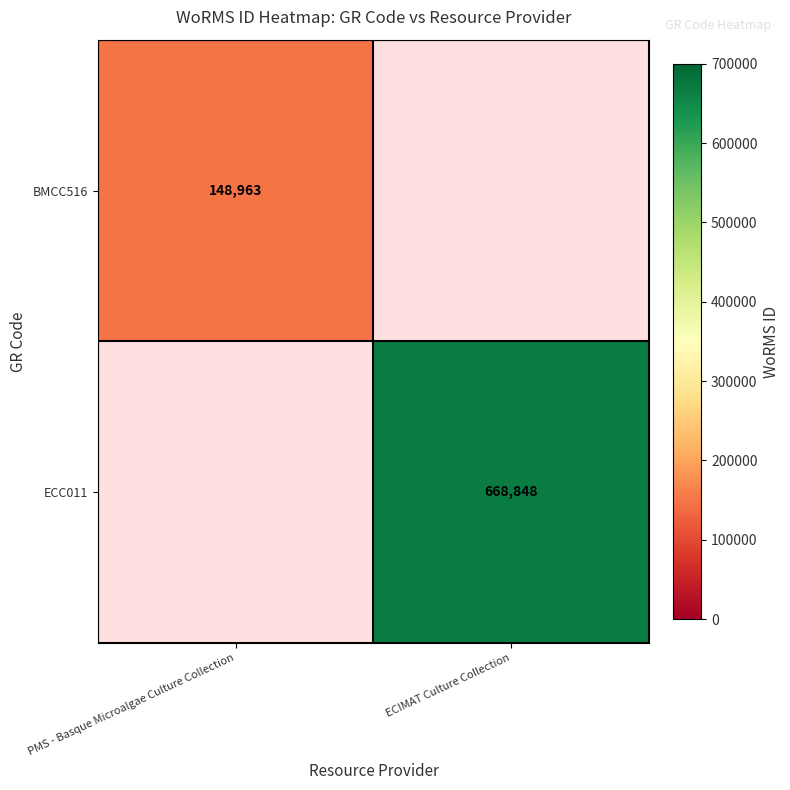

The value of BMCC516 at PMS - Basque Microalgae Culture Collection is 148963. True or false?

True